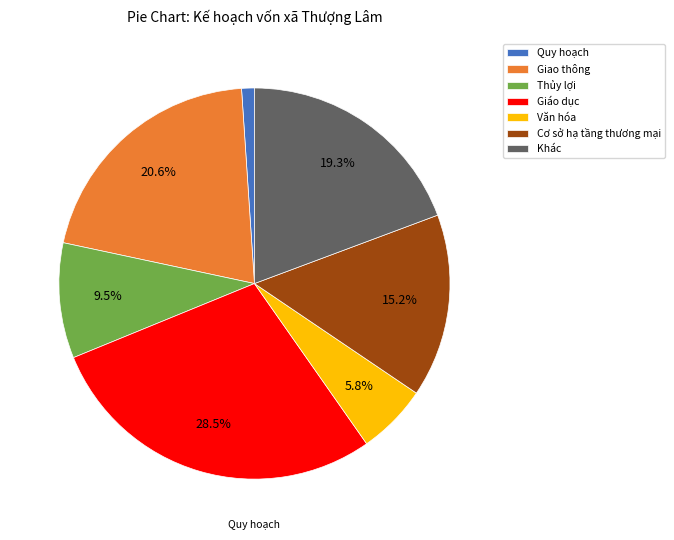

Does Giáo dục account for over 50% of the chart?

No